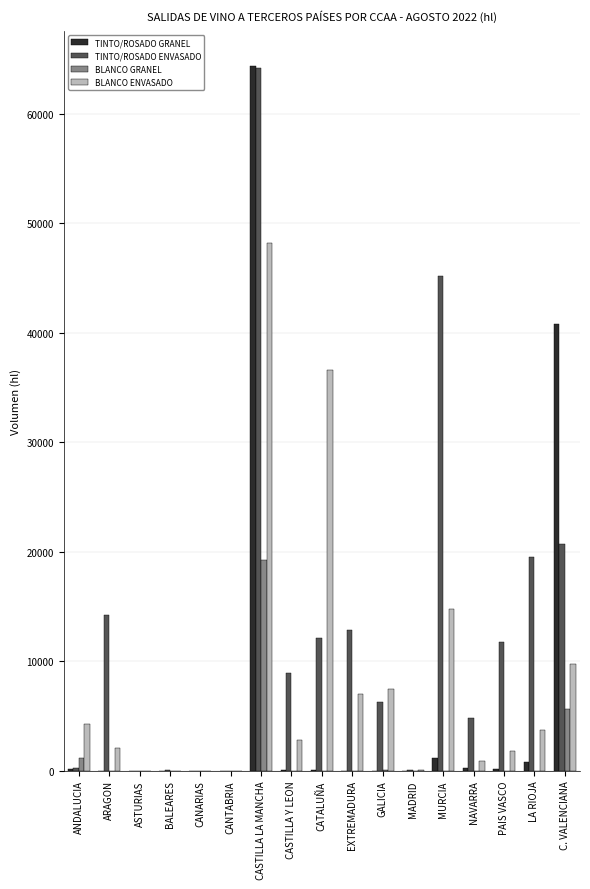

What is the maximum value shown in the chart?

64348